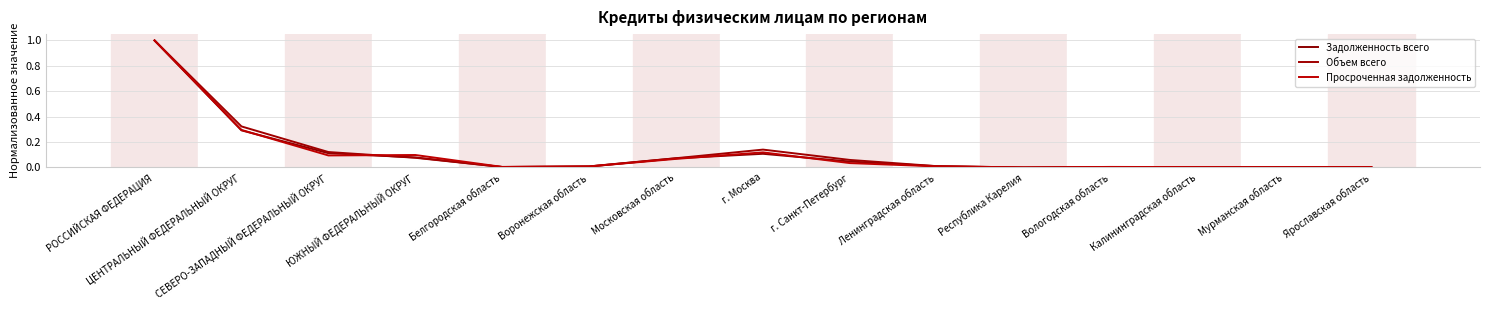

What is the difference between the Просроченная задолженность values at г. Москва and Белгородская область?

0.1